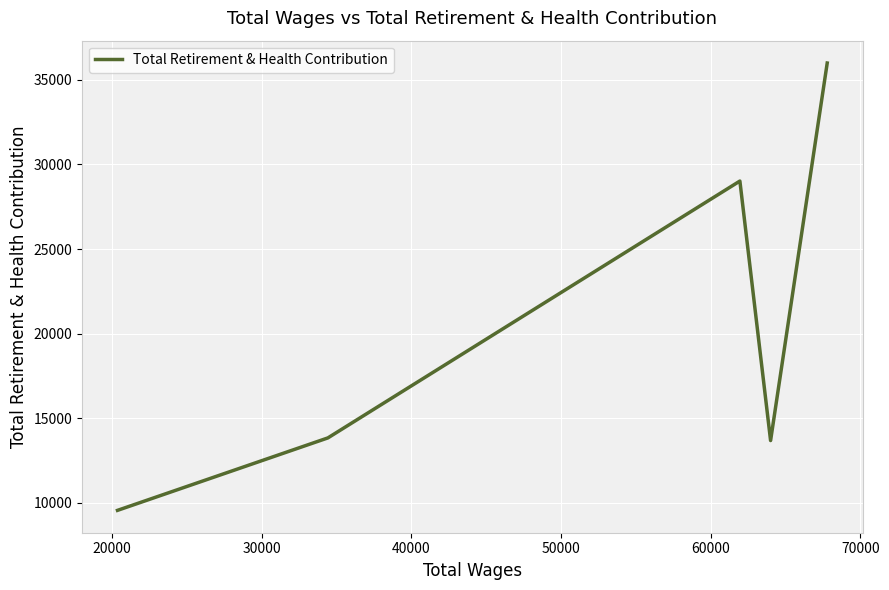

Reading left to right, extract all data points from this chart.

9549	13833	29021	13676	35999